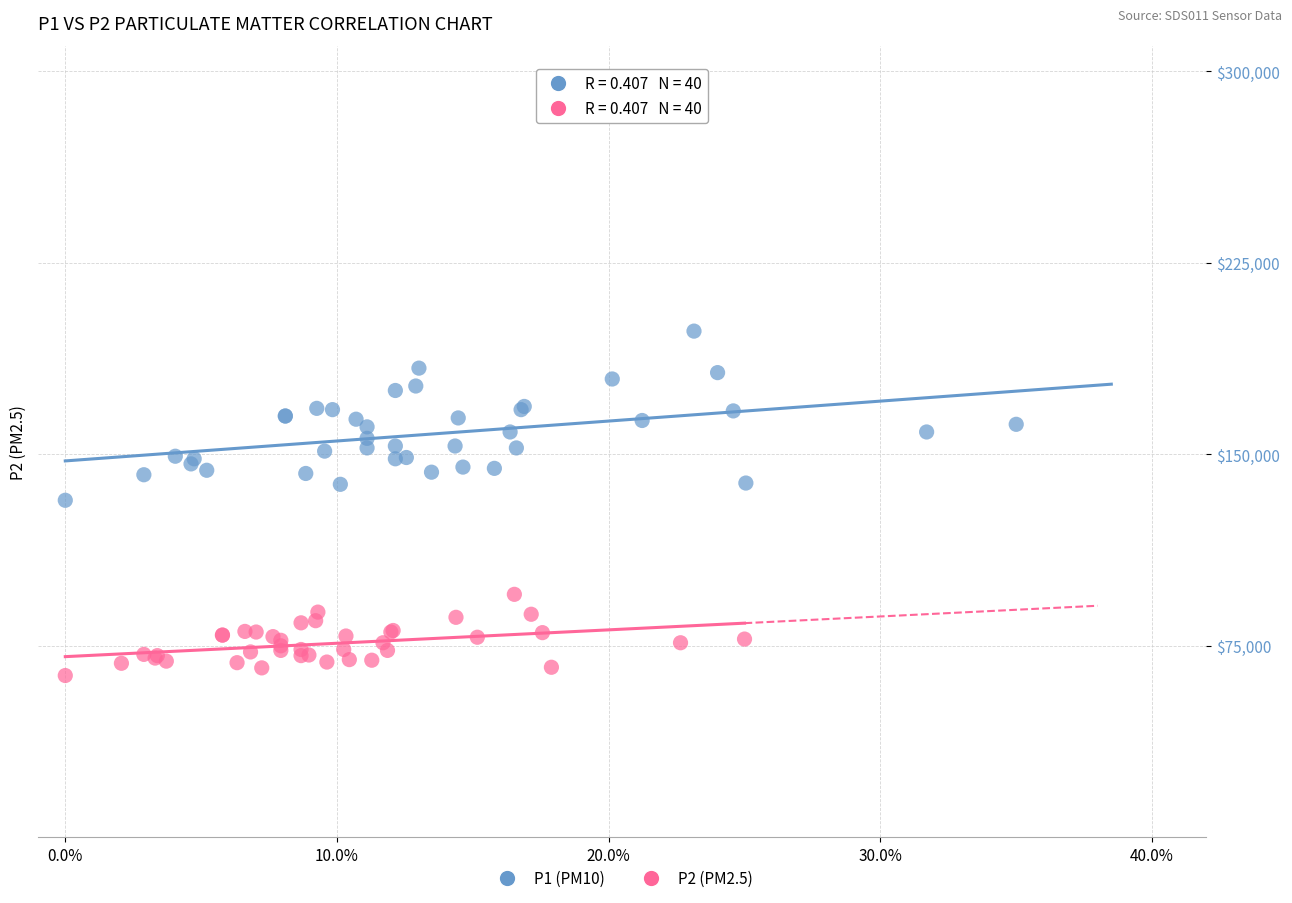

What are all the series names shown in the legend?

P1 (PM10), P2 (PM2.5)